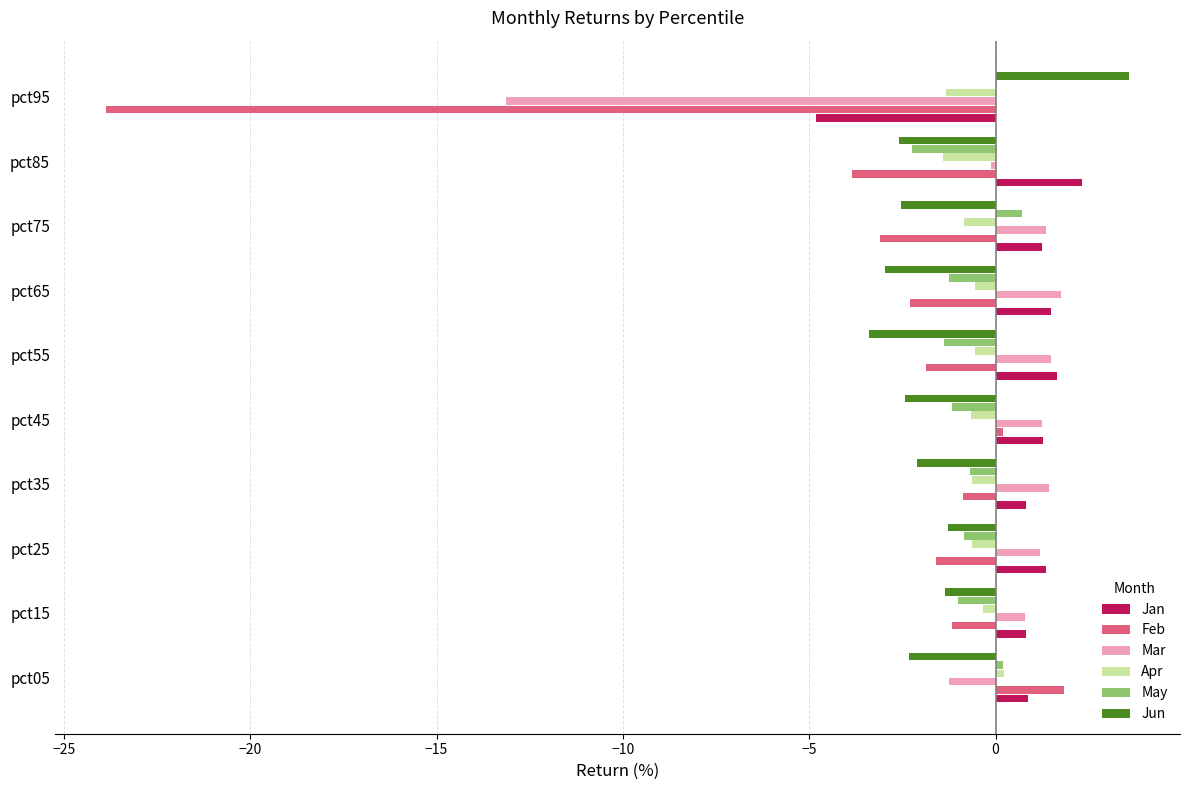

What is the total value across all series at pct35?

-2.0